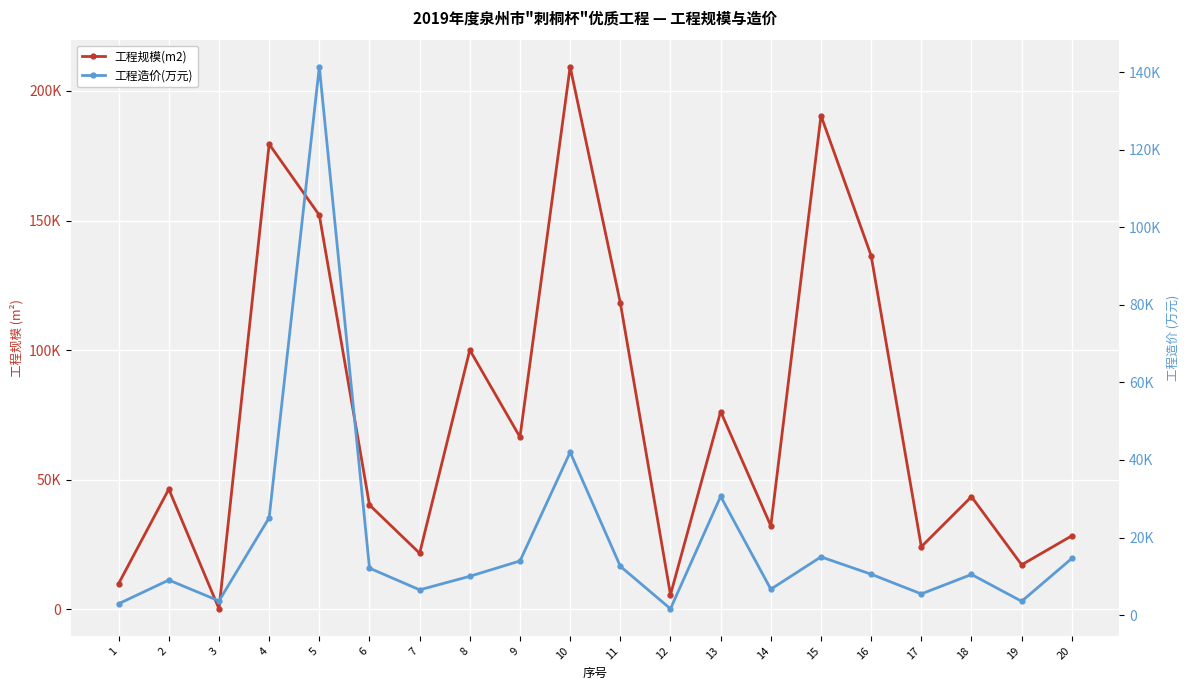

What is the difference between the second highest and second lowest values in the 工程规模(m2) series?

184830.0